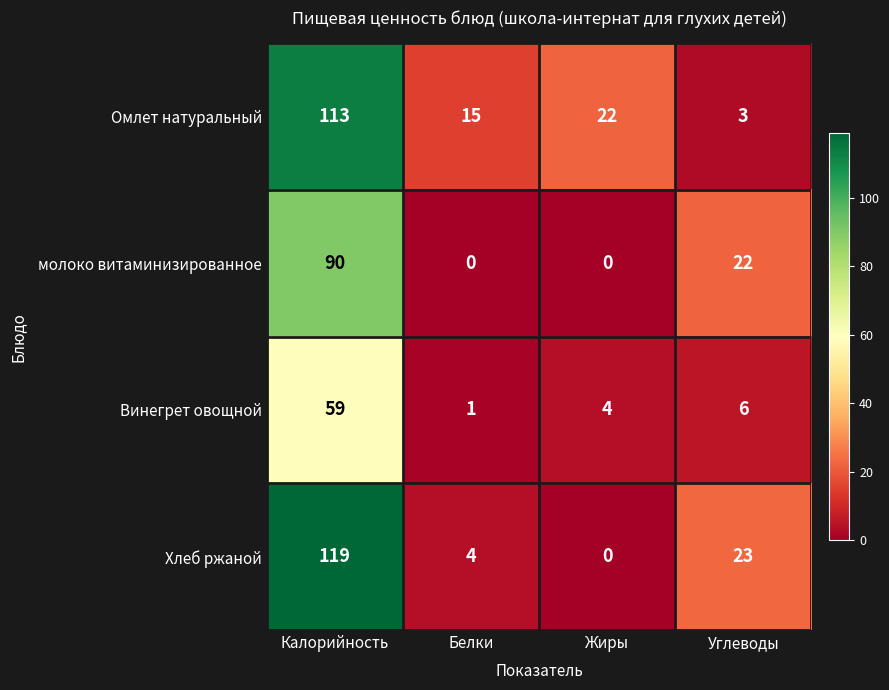

How many categories are shown in the chart?

4